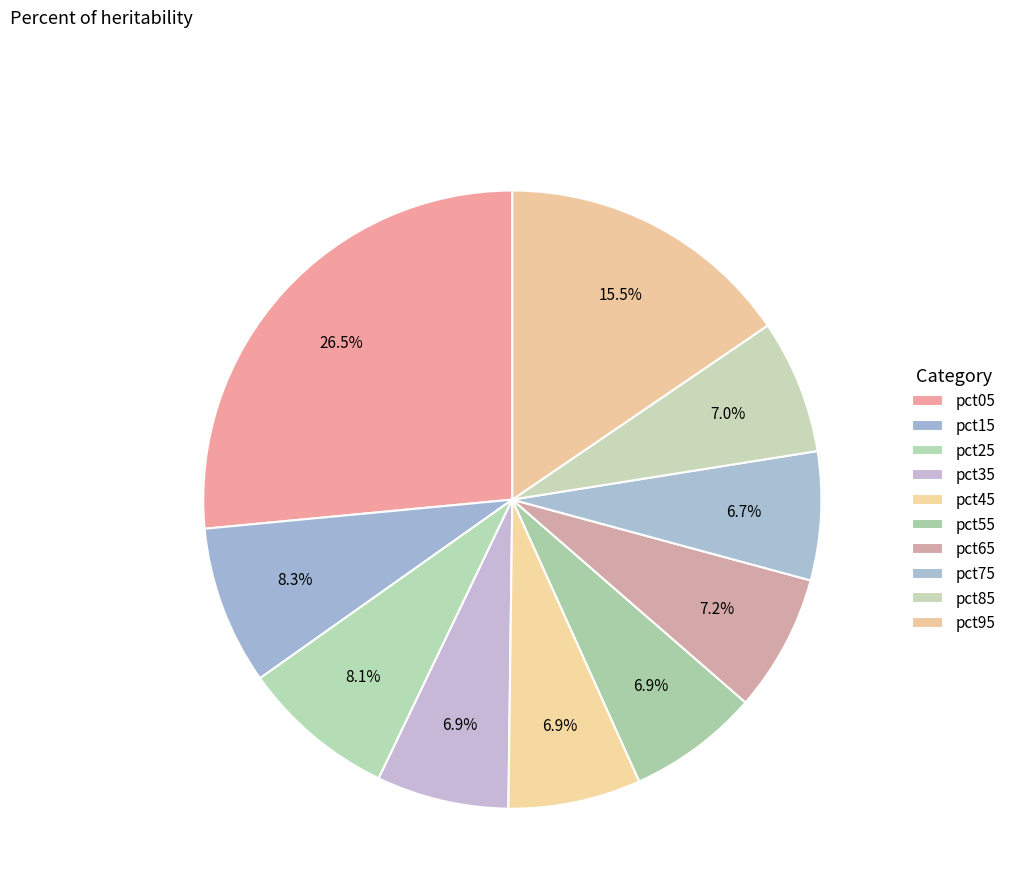

Does any single category account for the majority?

No